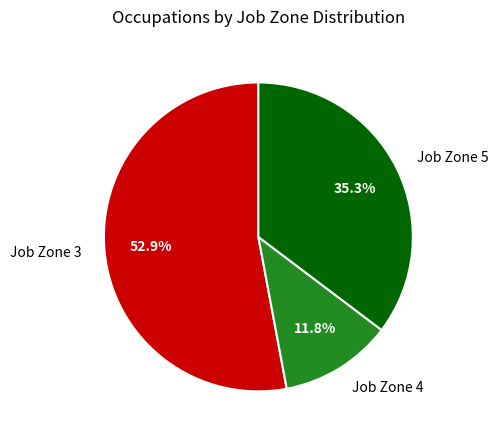

Between Job Zone 4 and Job Zone 5, which is larger?

Job Zone 5